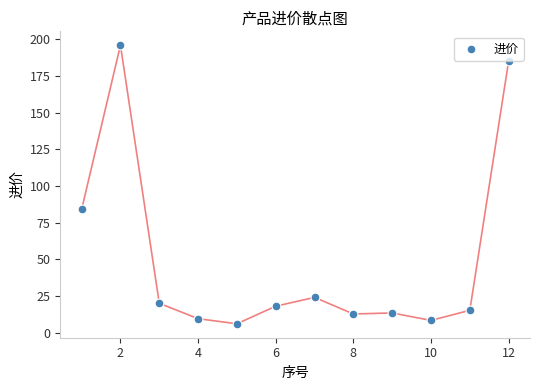

What is the average X value?

6.5